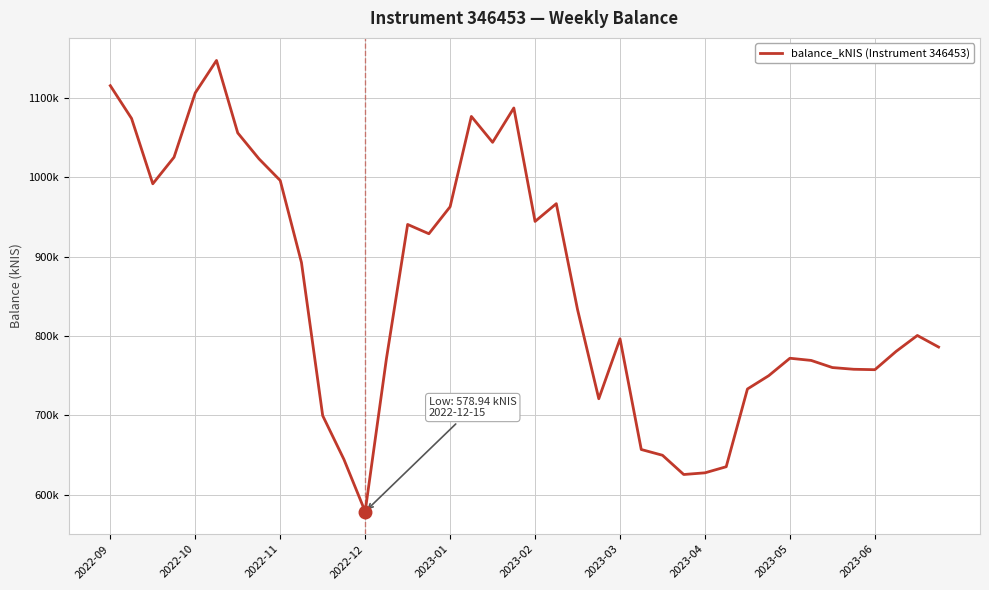

Does the chart display data point markers on the line(s)?

No